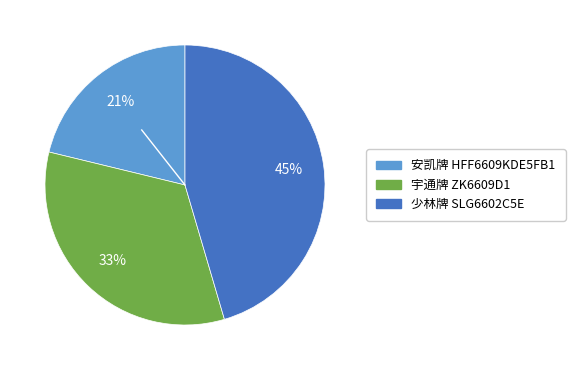

How many slices are in this pie chart?

3